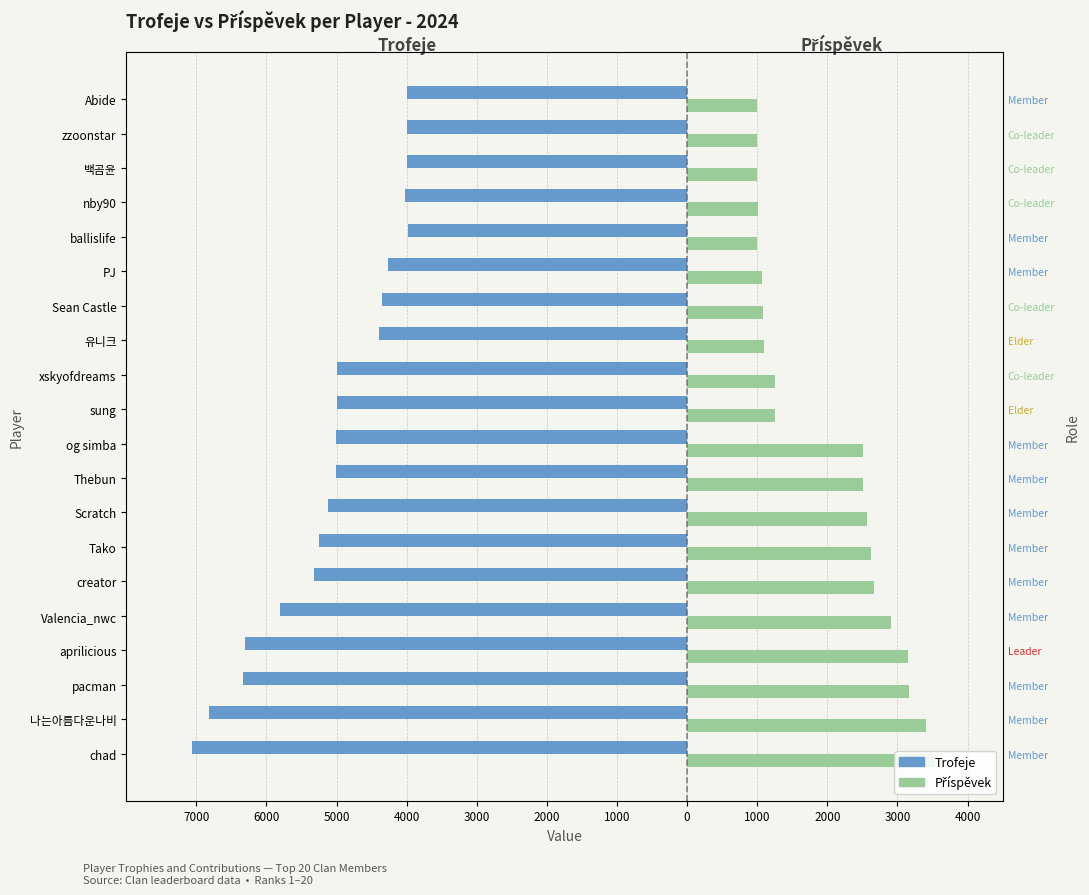

How many values in the Příspěvek series are below 2501?

10